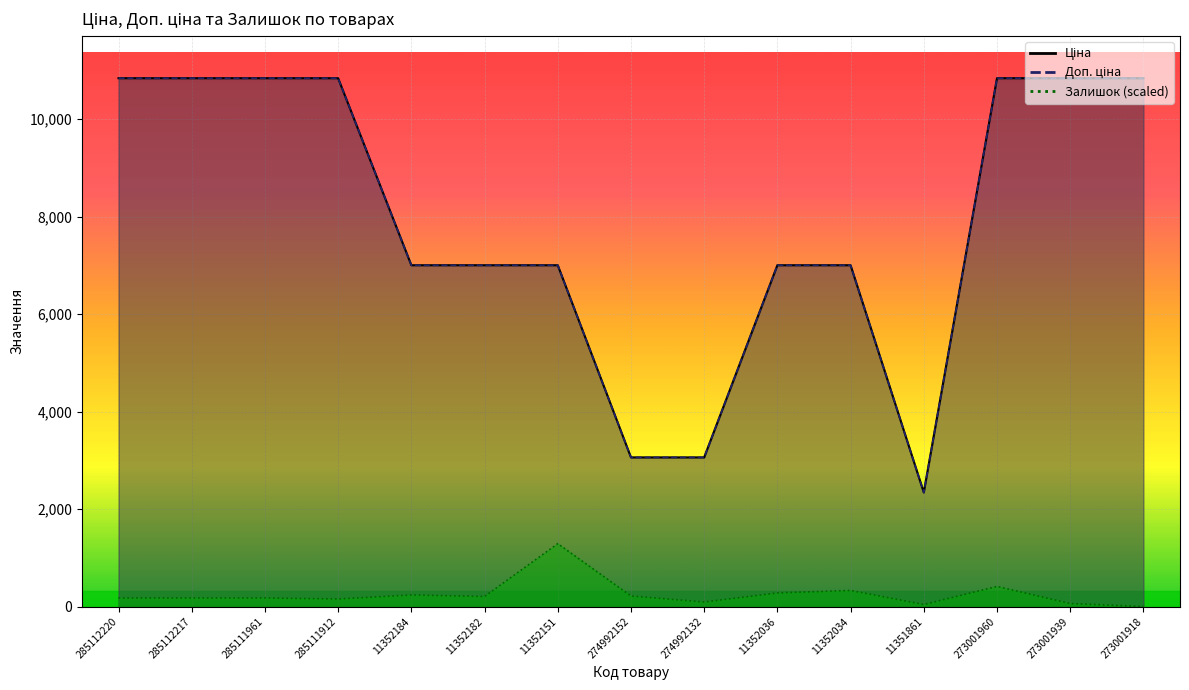

Rank the series at 273001918 from lowest to highest value.

Залишок, Ціна, Доп. ціна